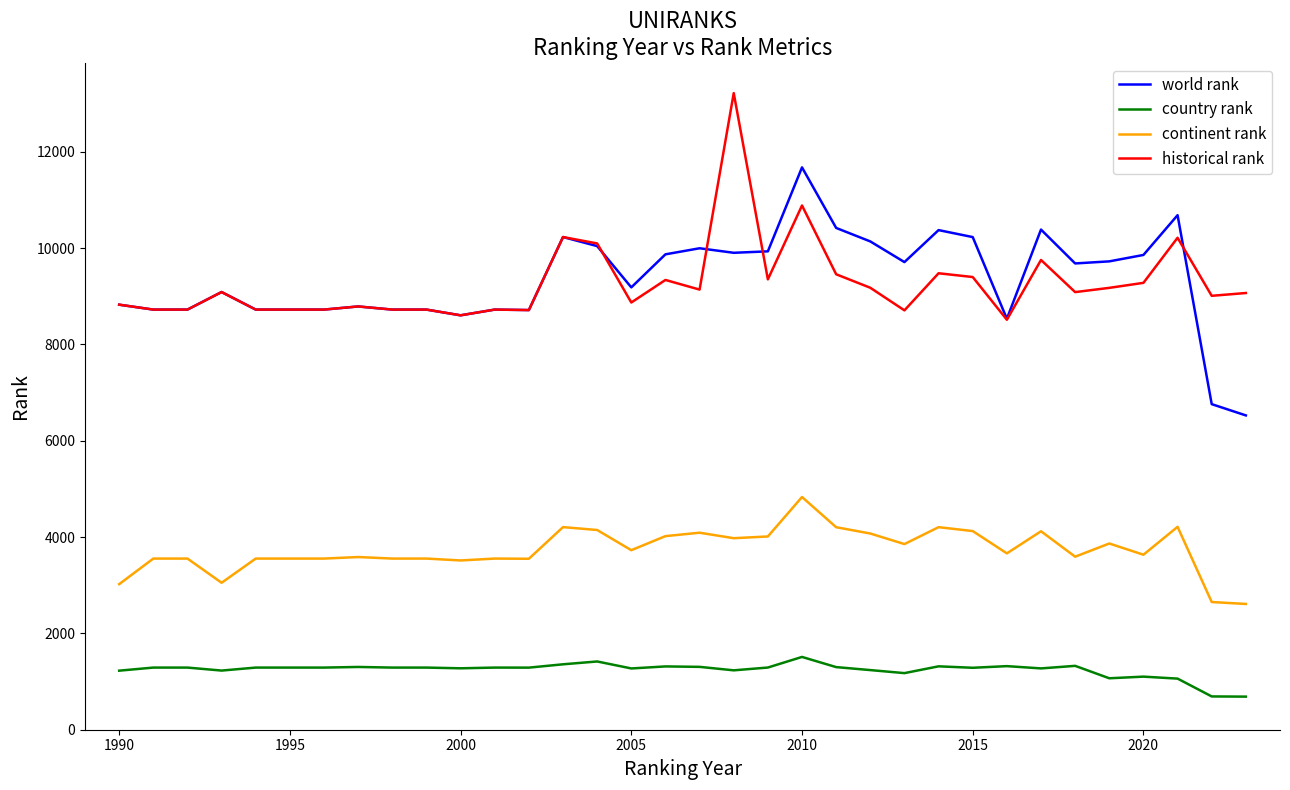

True or false: world rank and continent rank cross at least once.

False